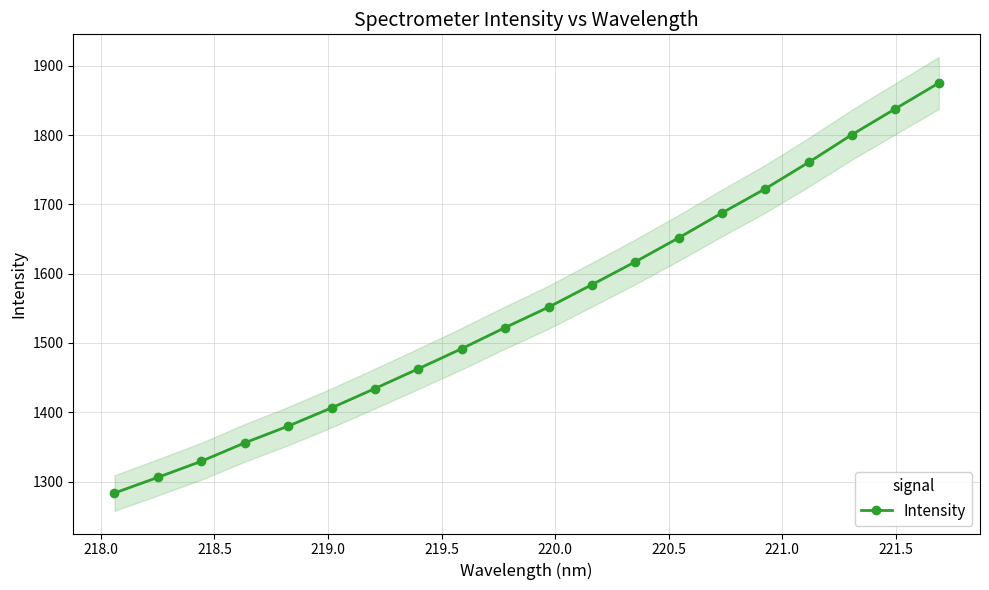

What is the difference between the maximum and second lowest values?

569.0